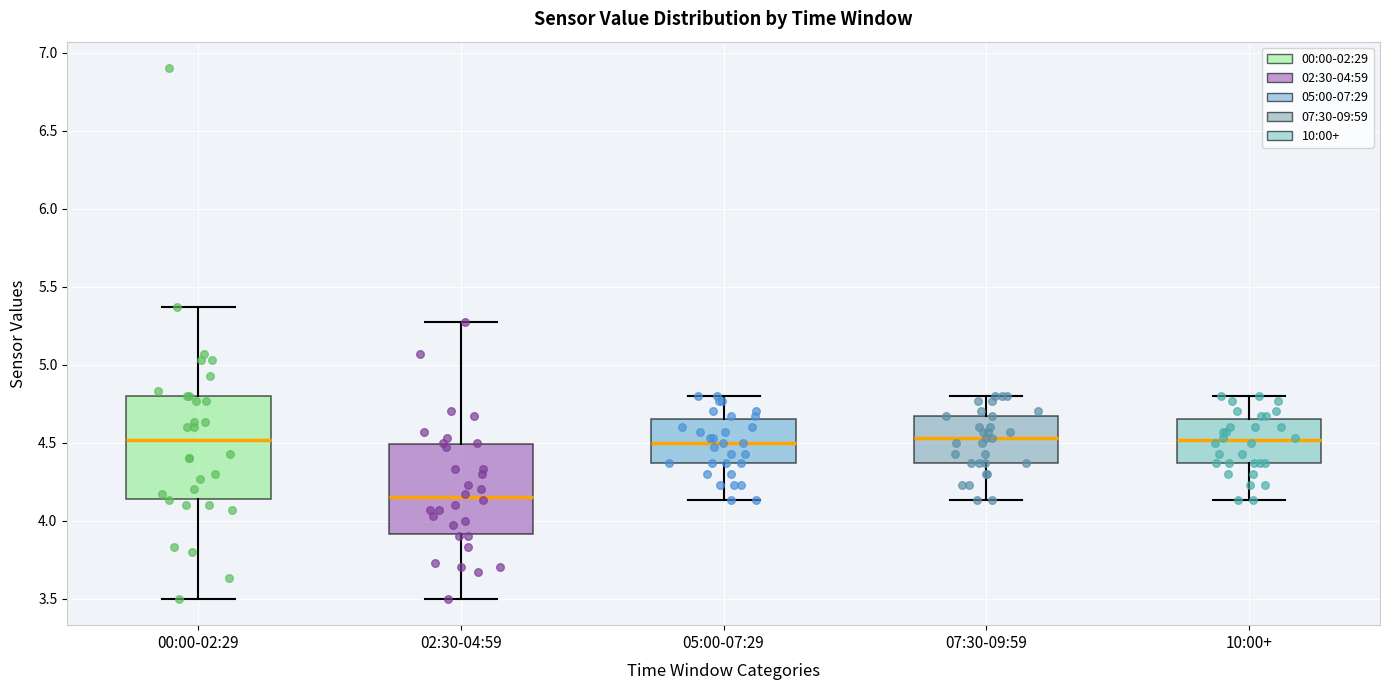

Reading left to right, transcribe this box plot: for each box, give where its median line is, the range the box spans, and where its two whiskers end, as read against the y-axis. The values are not printed on the chart, so give them approximately, as read against the axis.

00:00-02:29: median 4.50, box 4.15 to 4.80, whiskers 3.50 to 5.35
02:30-04:59: median 4.15, box 3.90 to 4.50, whiskers 3.50 to 5.25
05:00-07:29: median 4.50, box 4.35 to 4.65, whiskers 4.15 to 4.80
07:30-09:59: median 4.55, box 4.35 to 4.65, whiskers 4.15 to 4.80
10:00+: median 4.50, box 4.35 to 4.65, whiskers 4.15 to 4.80